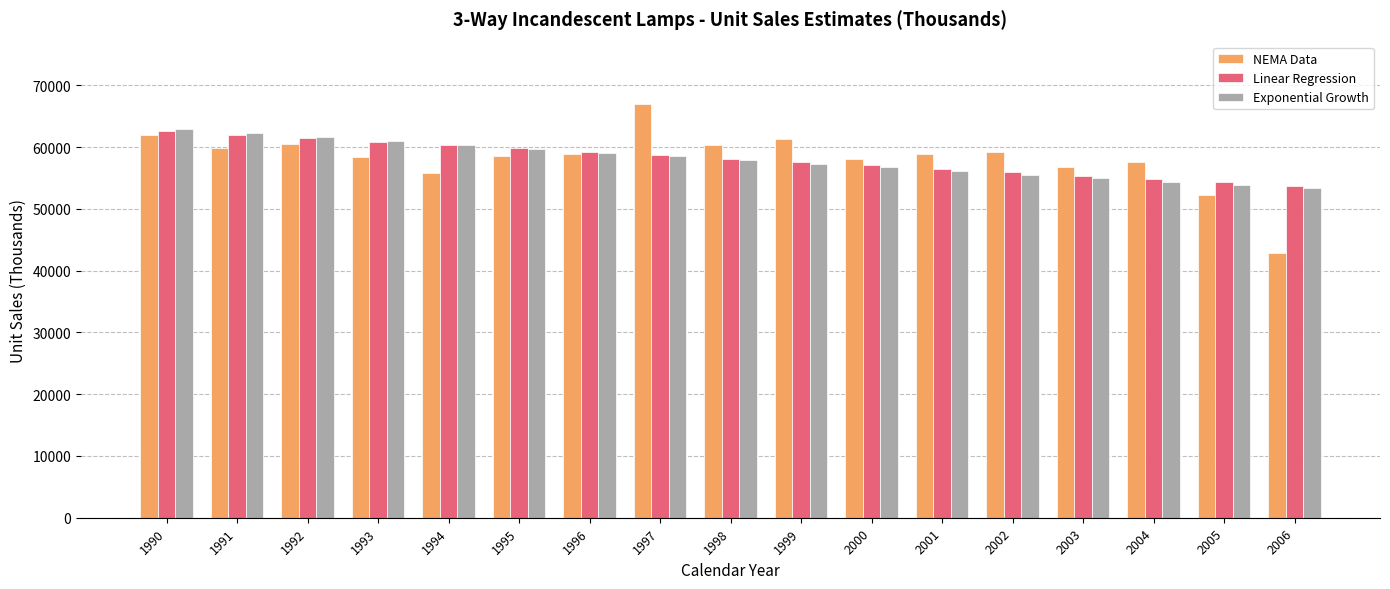

What is the difference between the second highest and minimum values in the Exponential Growth series?

8931.7